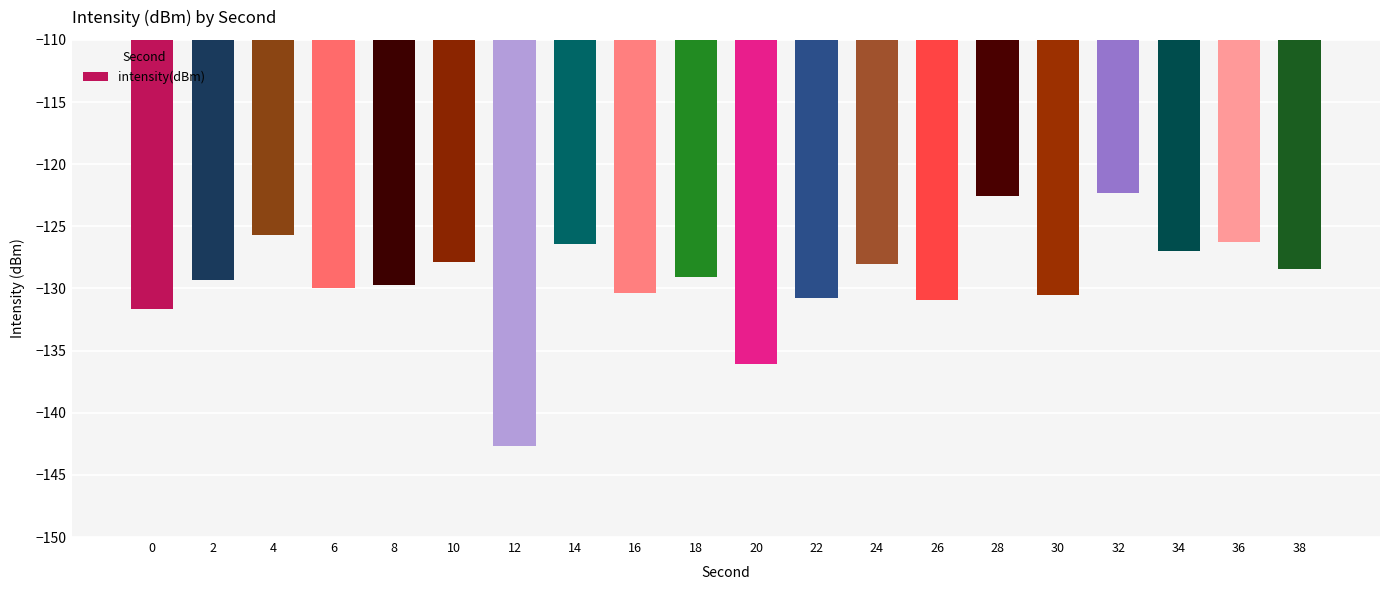

What is the difference between the values at 10 and 12?

14.8